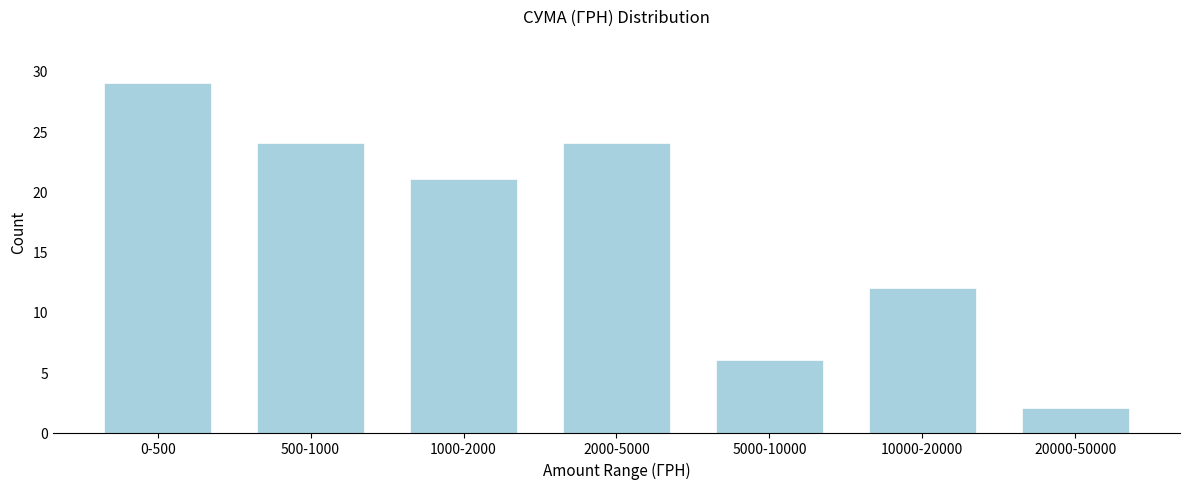

Reading left to right, list all the values displayed in this chart.

29	24	21	24	6	12	2